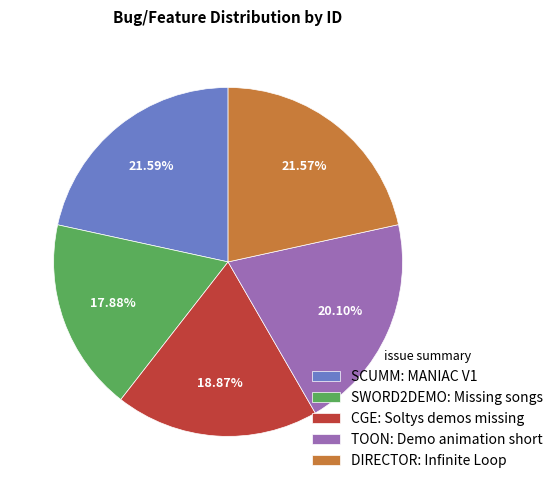

To the nearest percent, what portion does SCUMM: MANIAC V1 represent?

22%